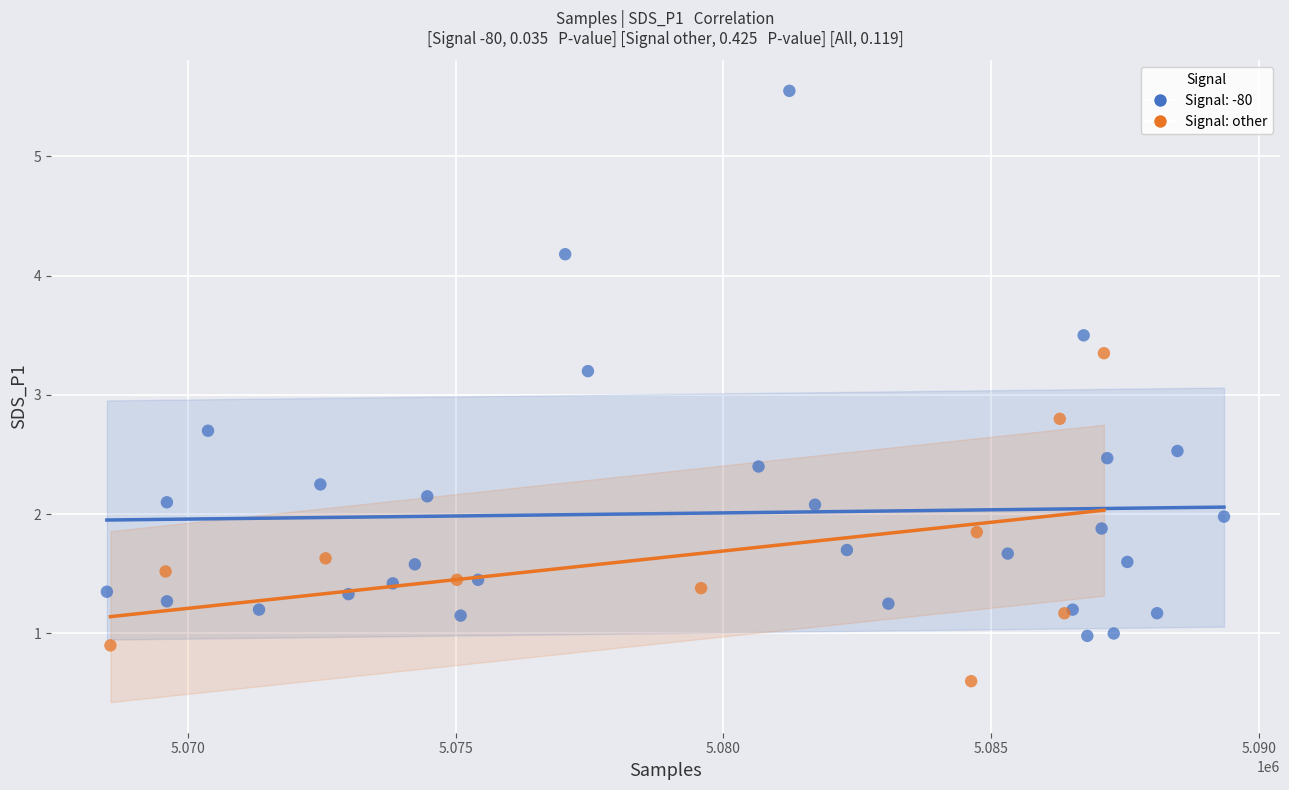

Which series contains the lowest Y value?

Signal: other